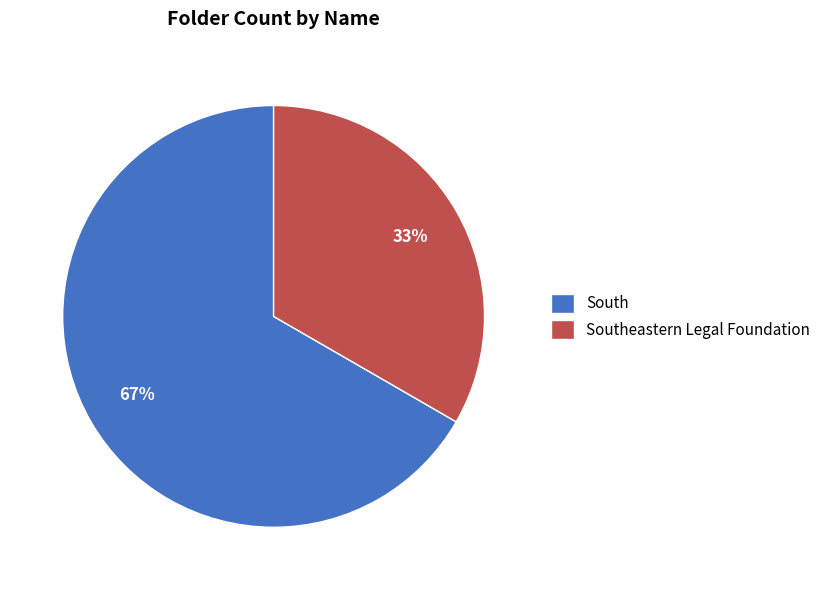

Which has a higher value, South or Southeastern Legal Foundation?

South